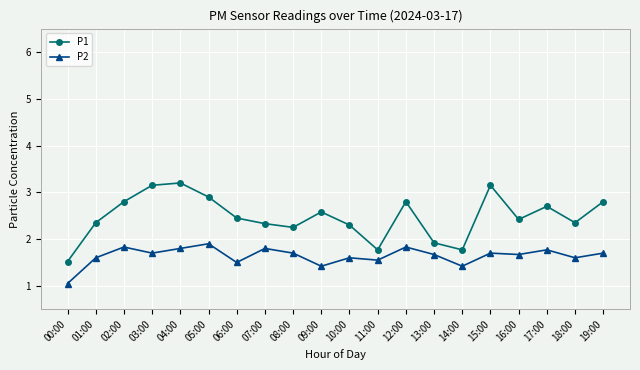

True or false: P2 and P1 cross at least once.

False